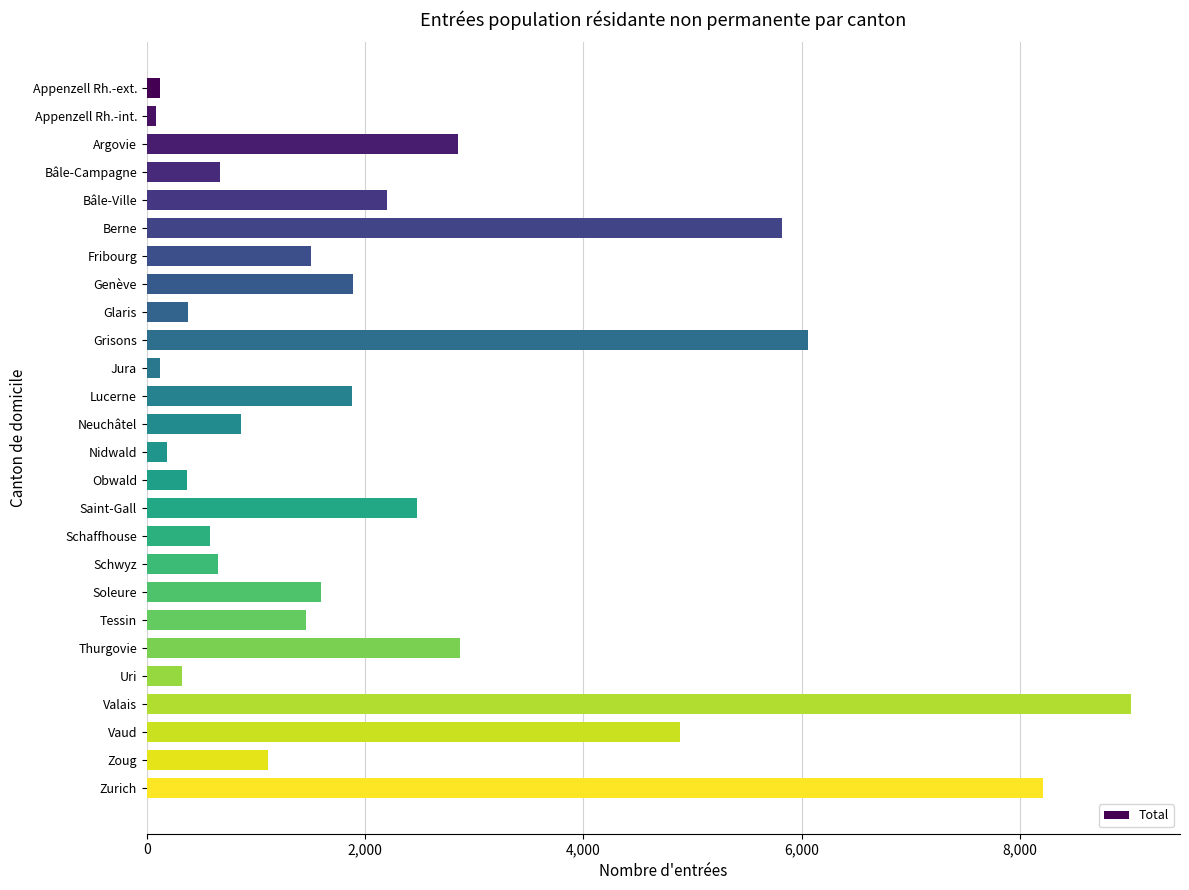

What is the label of the 21st bar from the top?

Thurgovie